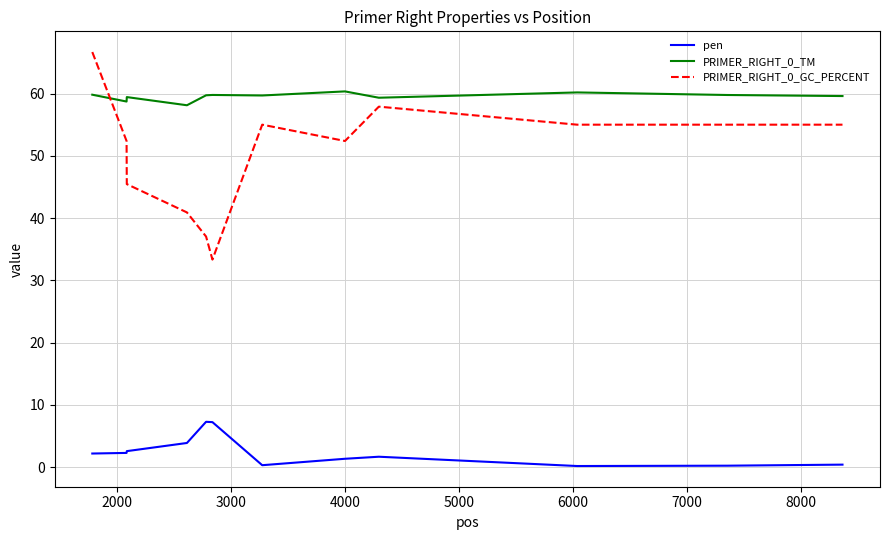

At how many categories does at least one series exceed 14?

13